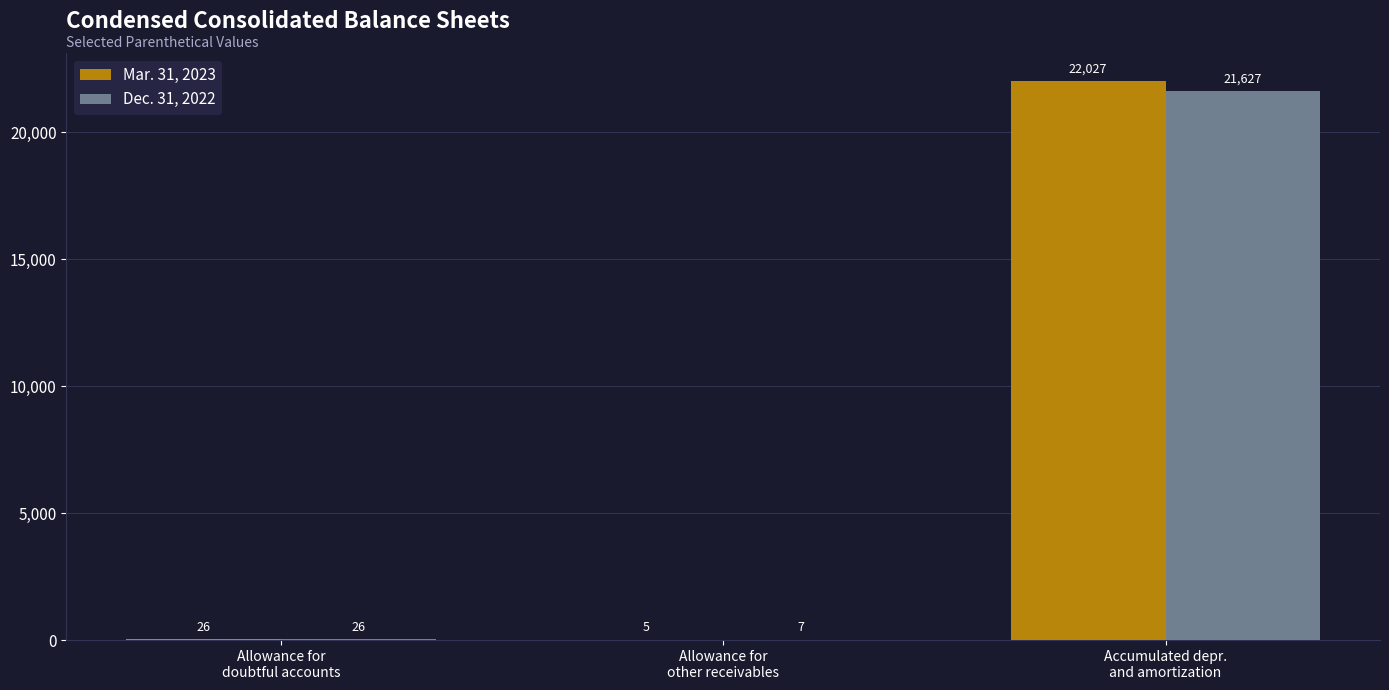

What is the sum of all Dec. 31, 2022 values?

21660